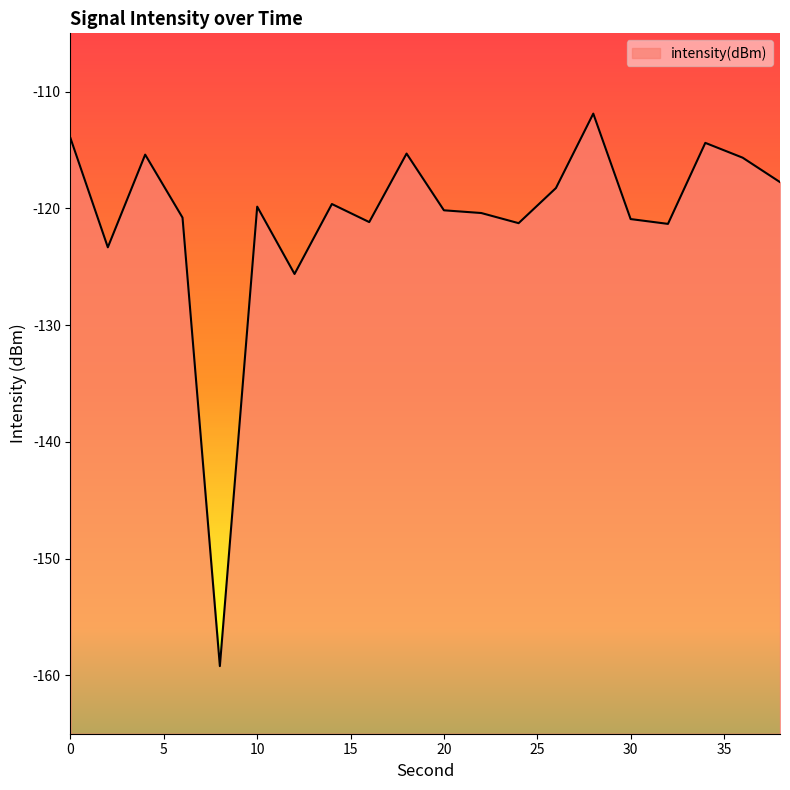

Where is the first local maximum?

4